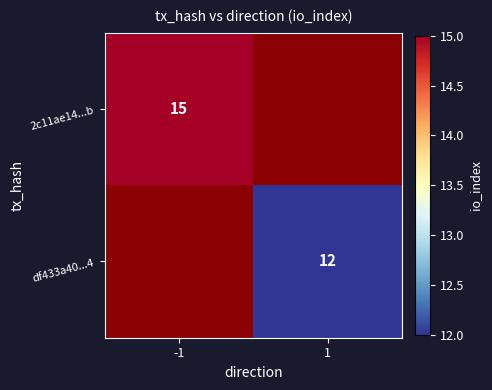

Is it true that 2c11ae14...b equals 15 at -1?

True